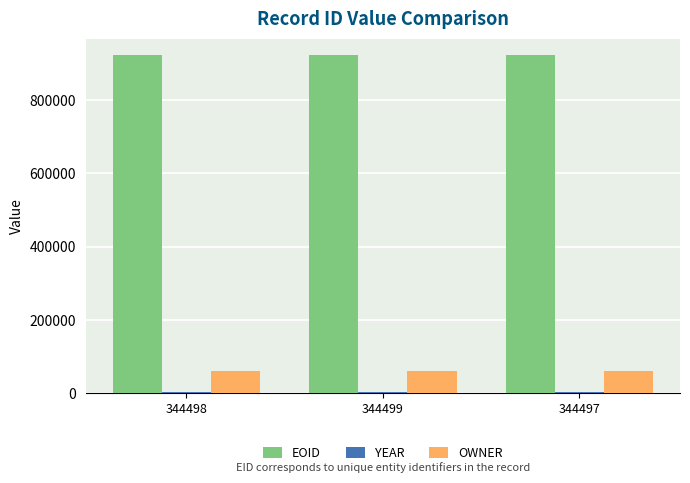

The EOID series shows 922180 at 344499. True or false?

True